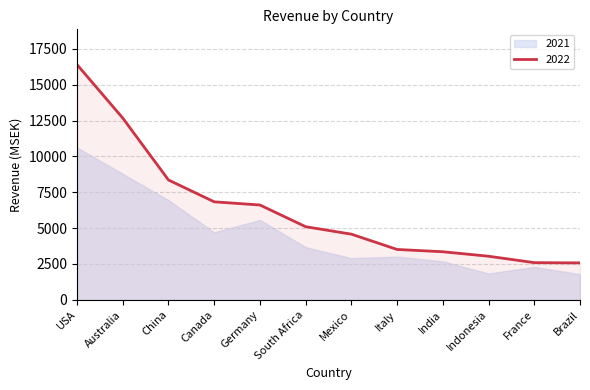

At which label does 2022 reach its peak?

USA